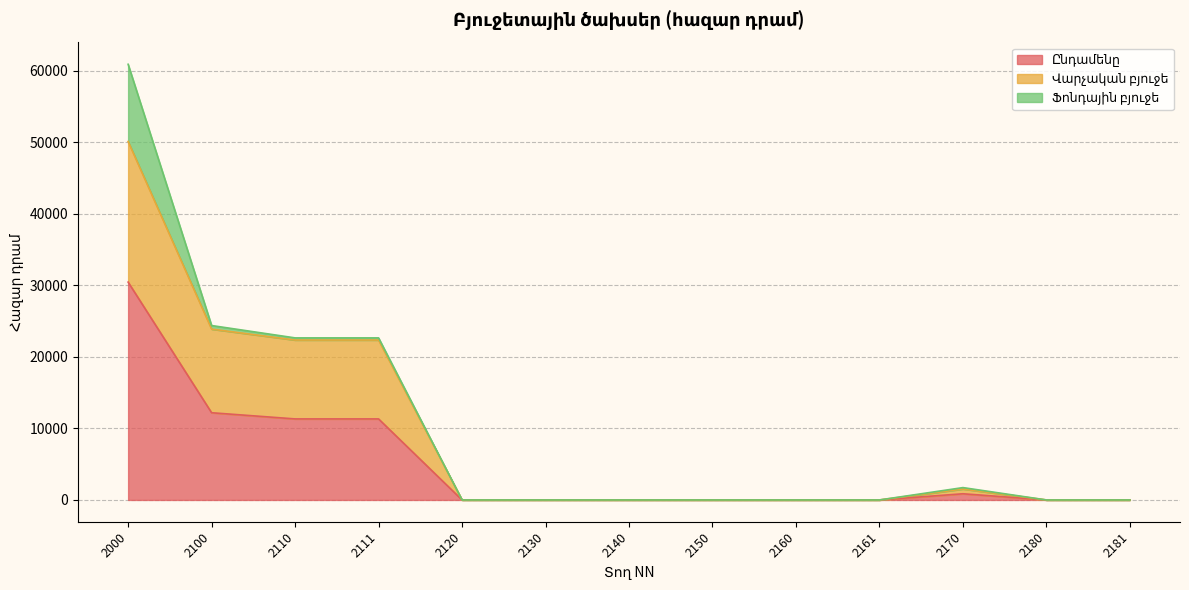

Is the value of Ընդամենը at 2130 greater than the value of Վարչական բյուջե at 2111?

No